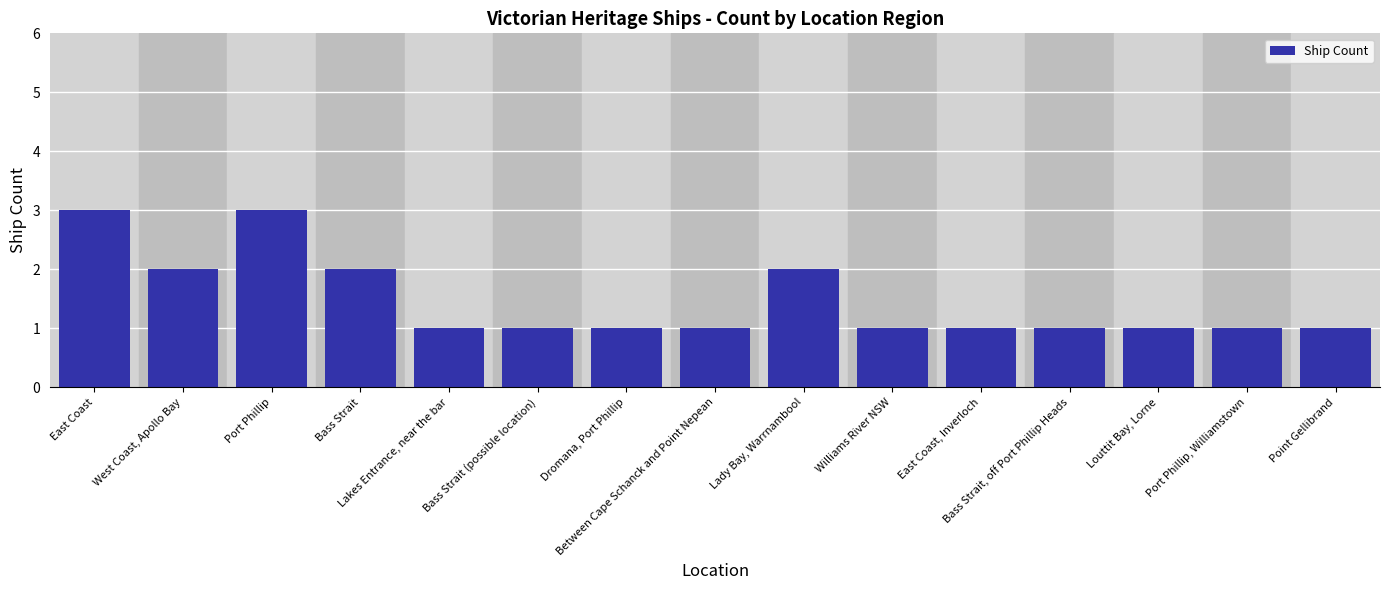

What is the label of the 9th bar from the left?

Lady Bay, Warrnambool